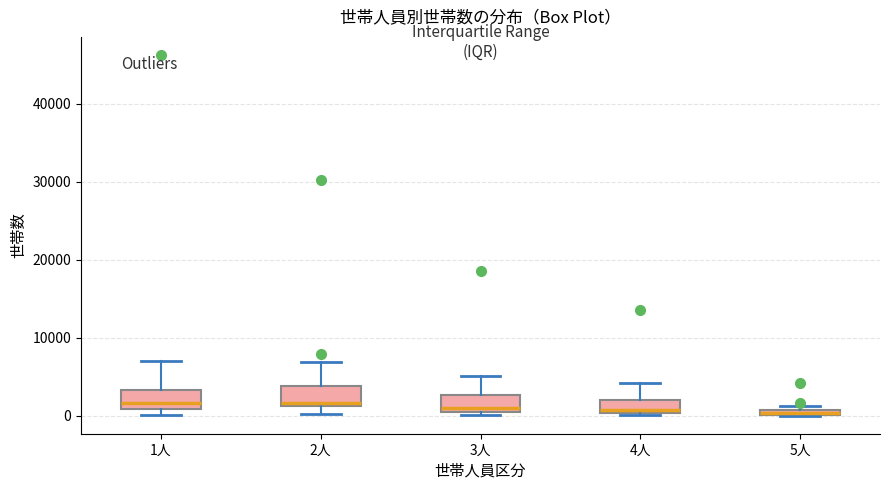

Where is the upper edge of the box for 4人 on the y-axis? The values are not printed on the chart, so give them approximately, as read against the axis.

2000